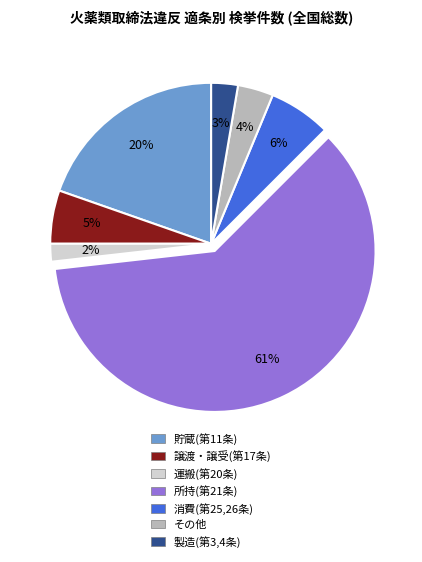

Which category has the smallest portion of the pie?

運搬(第20条)